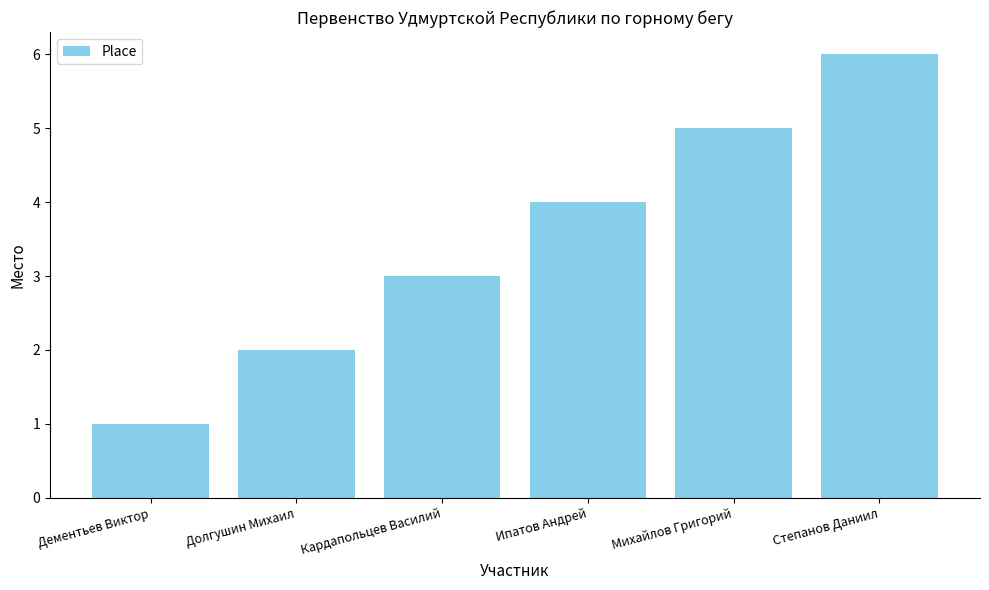

Rank the categories by value from highest to lowest.

Степанов Даниил, Михайлов Григорий, Ипатов Андрей, Кардапольцев Василий, Долгушин Михаил, Дементьев Виктор